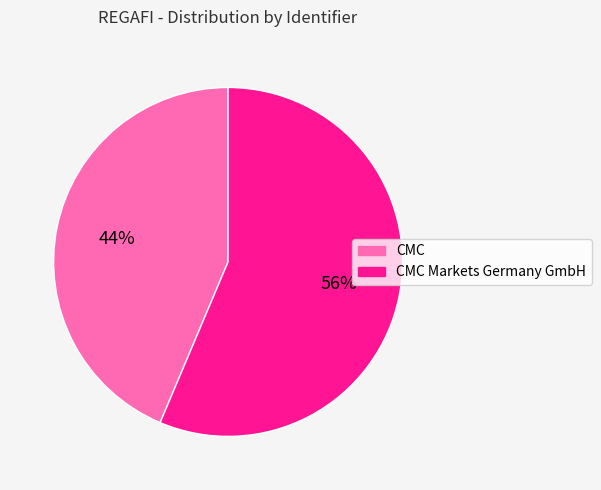

Does CMC represent more than half of the total?

No